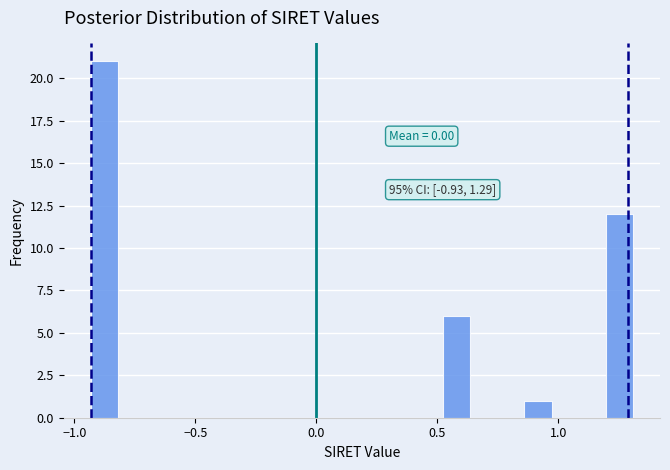

Around what value on the x-axis is the tallest bar? Give the approximate position of its centre, as read against the axis.

-0.90